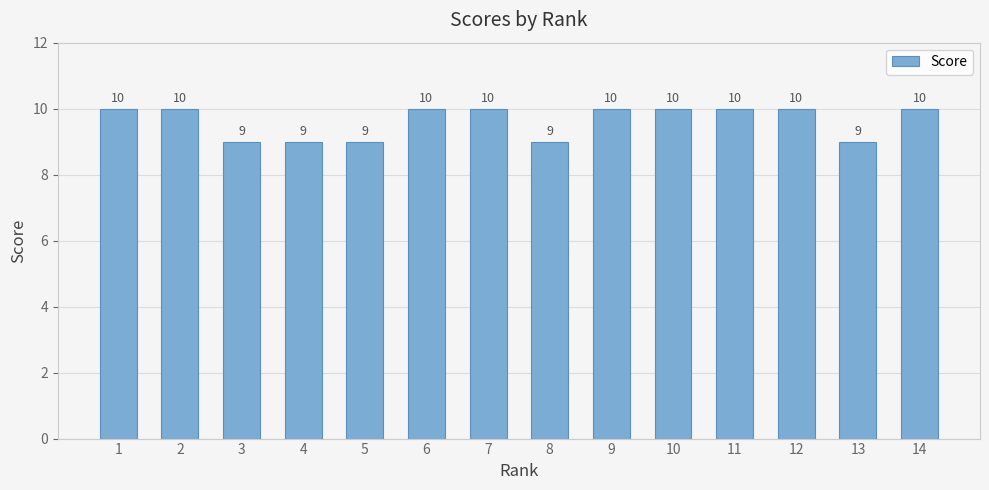

What is the minimum value shown in the chart?

9